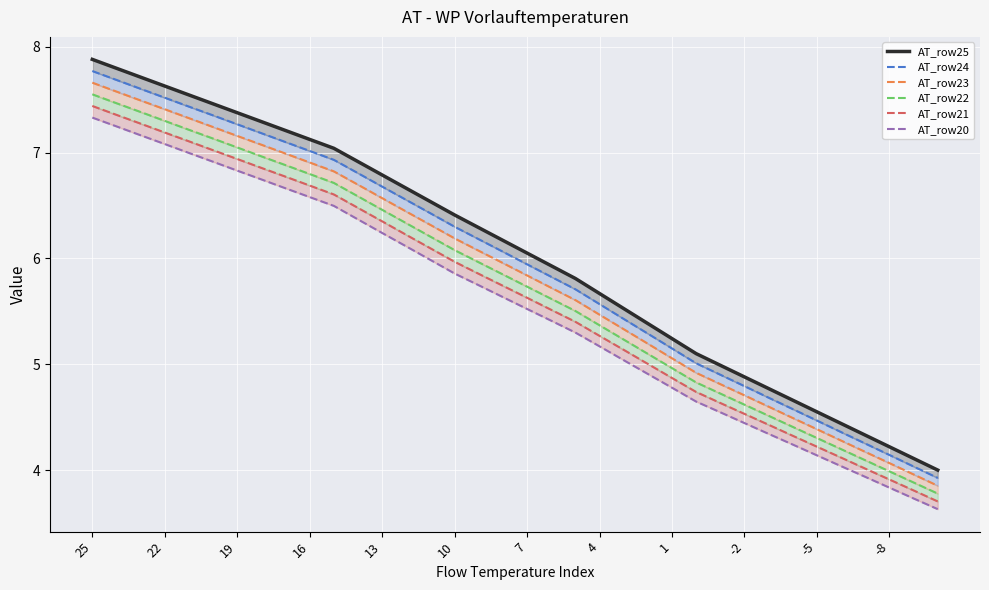

What is the difference between the highest and lowest values at 10?

0.5